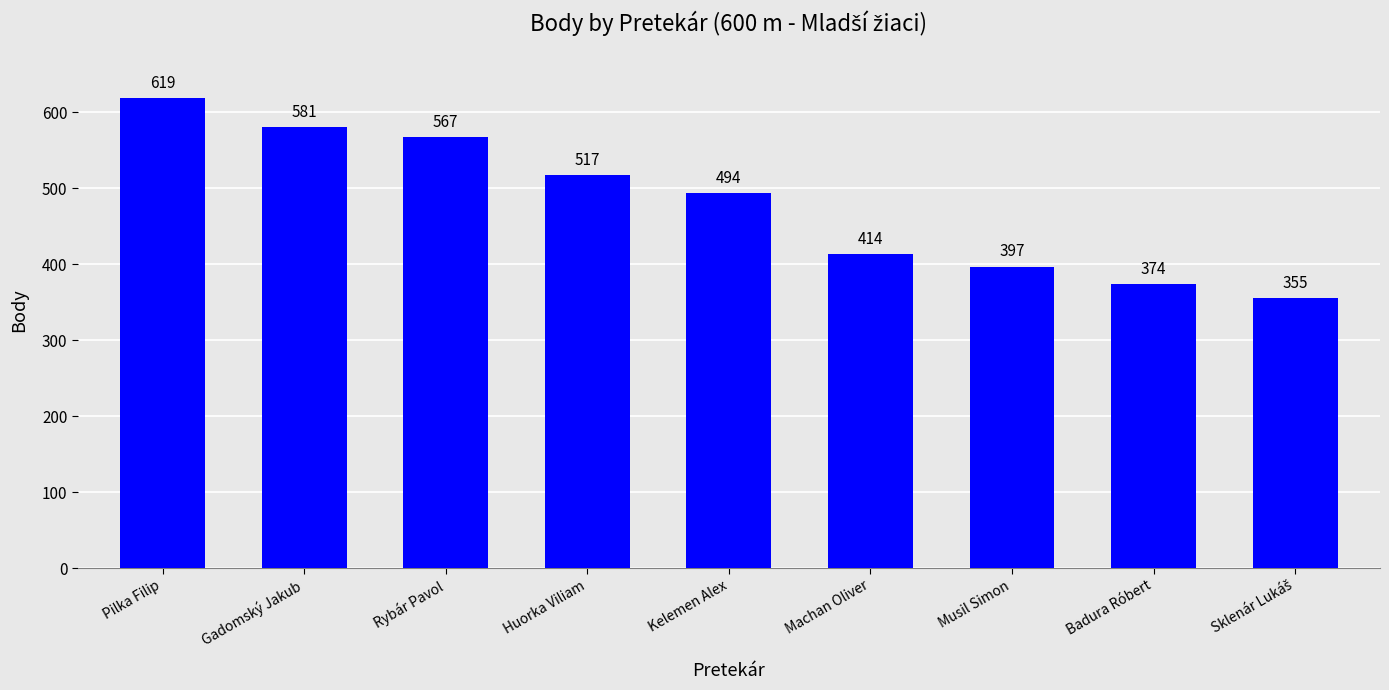

Reading right to left, what are all the values shown in this chart?

355	374	397	414	494	517	567	581	619